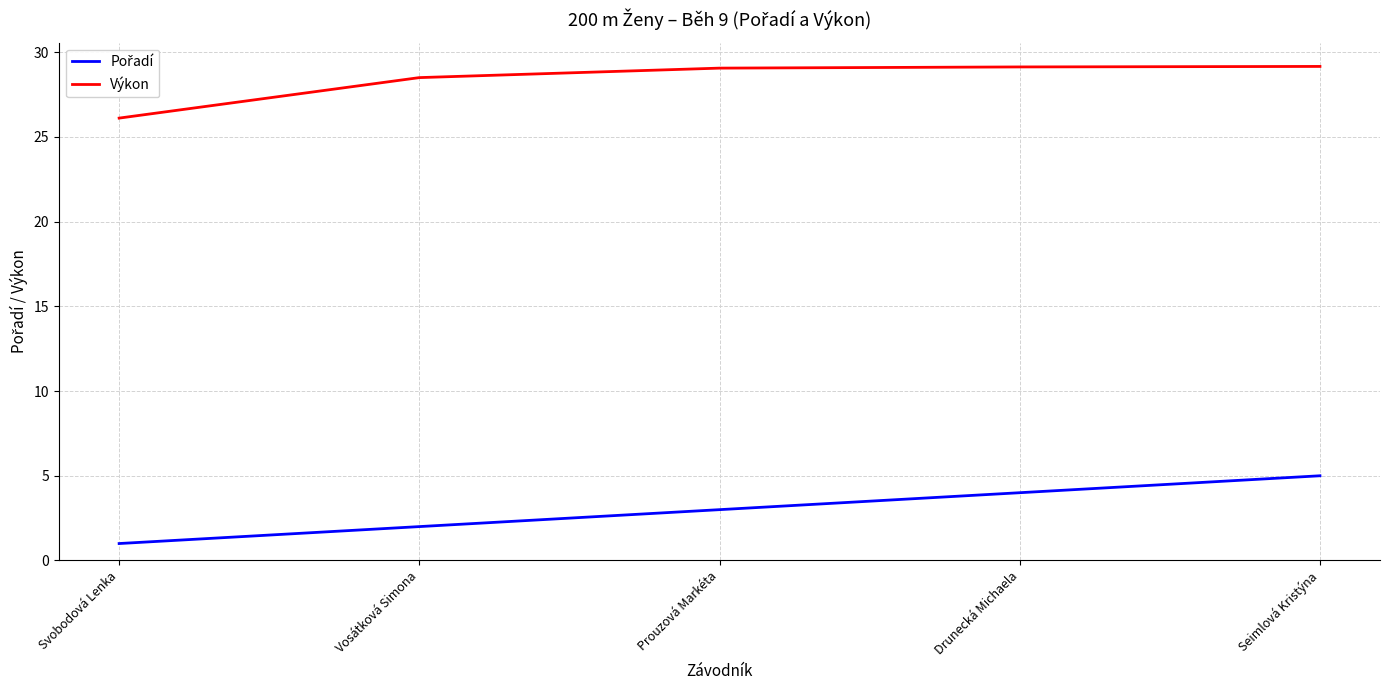

The value of Výkon at Vosátková Simona is 28.5. True or false?

True